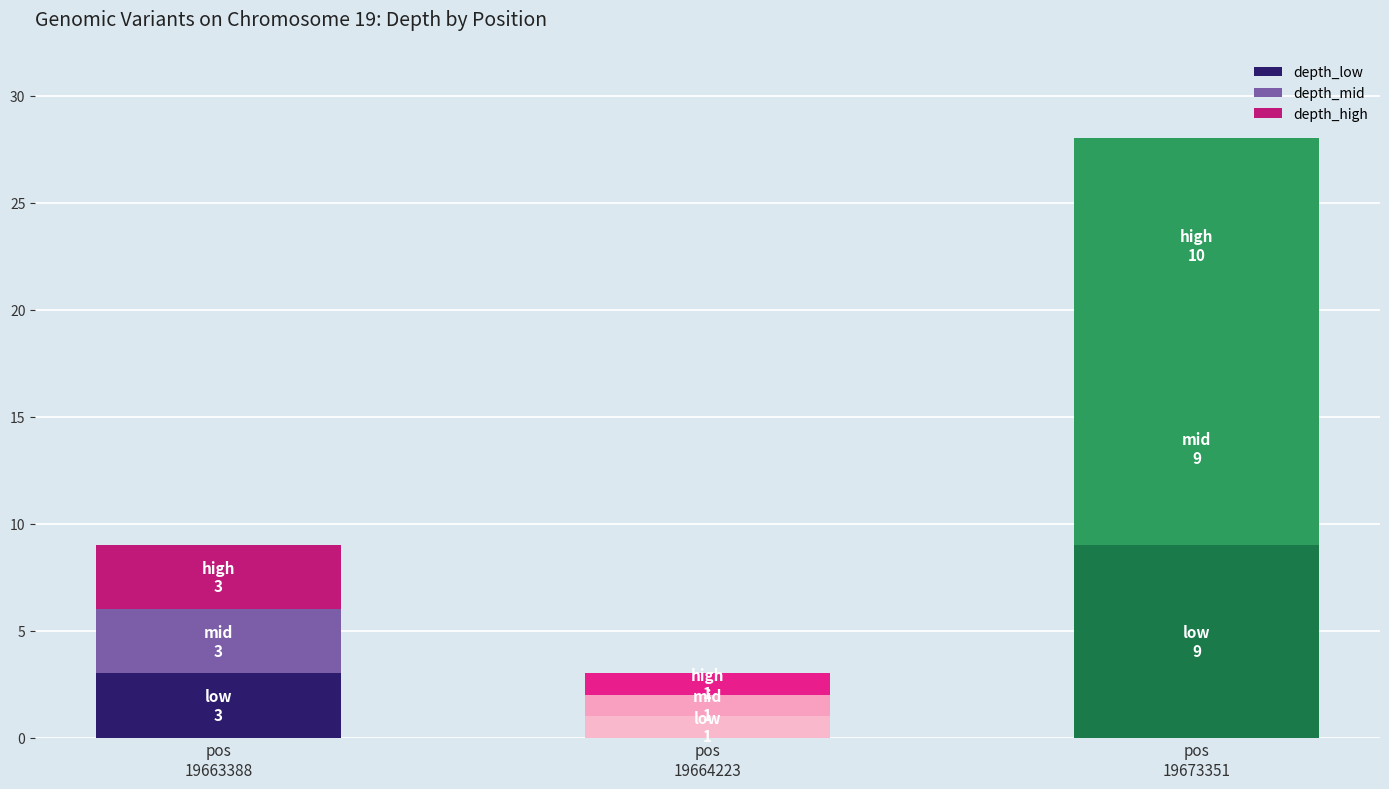

How many bars are there in total?

3